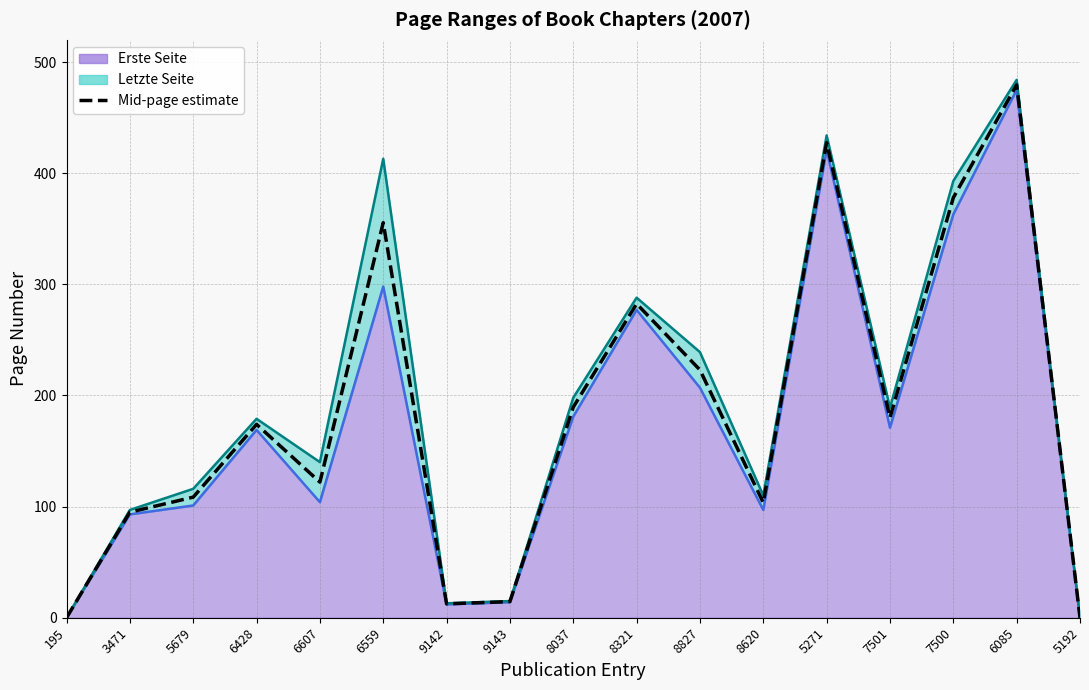

Where is the data nearest to the value 239?

8827